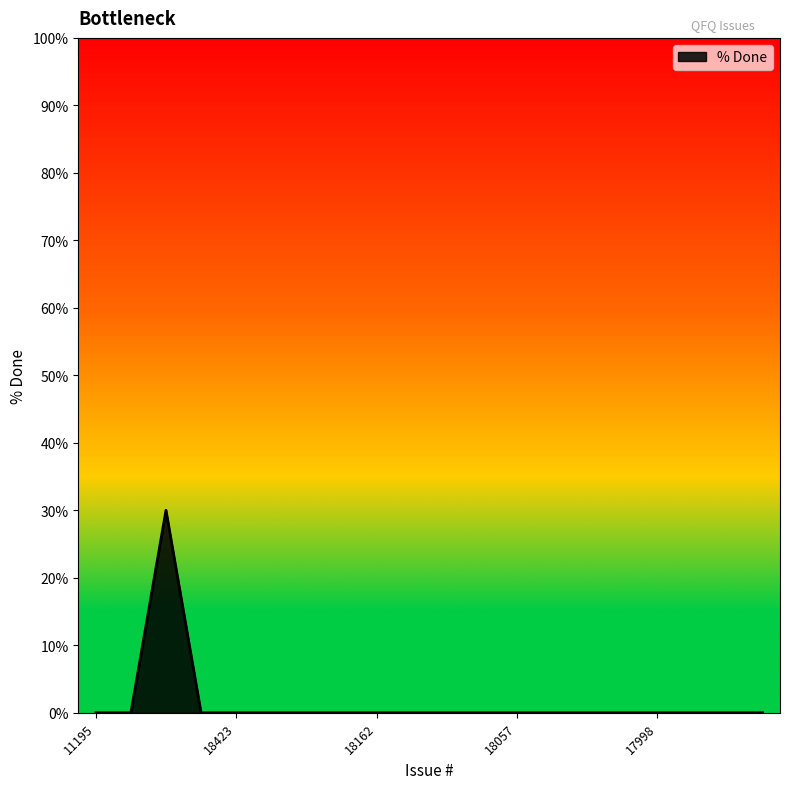

What is the maximum value shown in the chart?

30